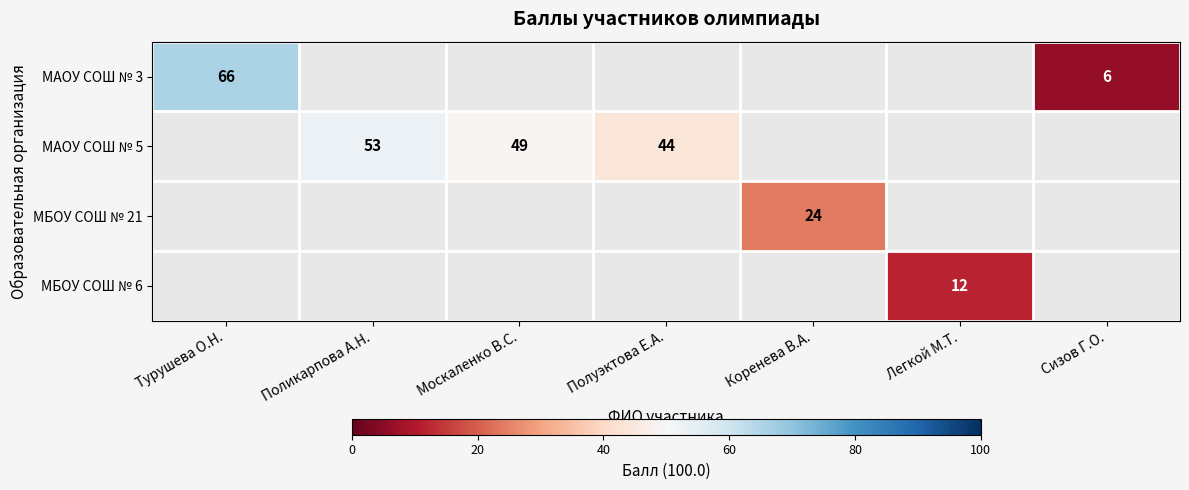

What is the maximum value shown in the chart?

66.0